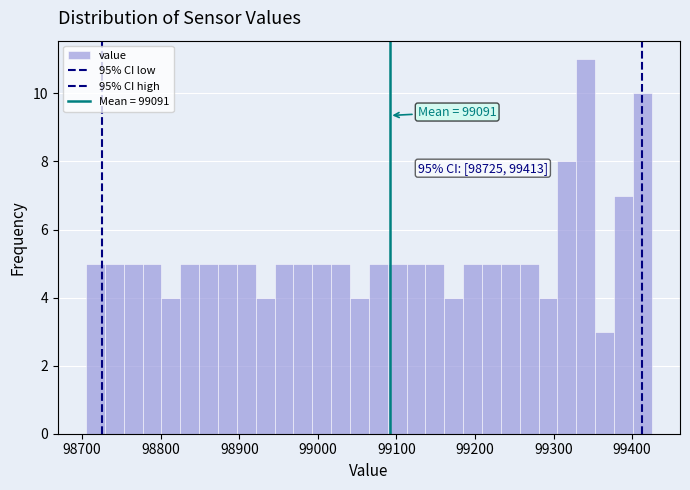

Around what value on the x-axis is the tallest bar? Give the approximate position of its centre, as read against the axis.

99340